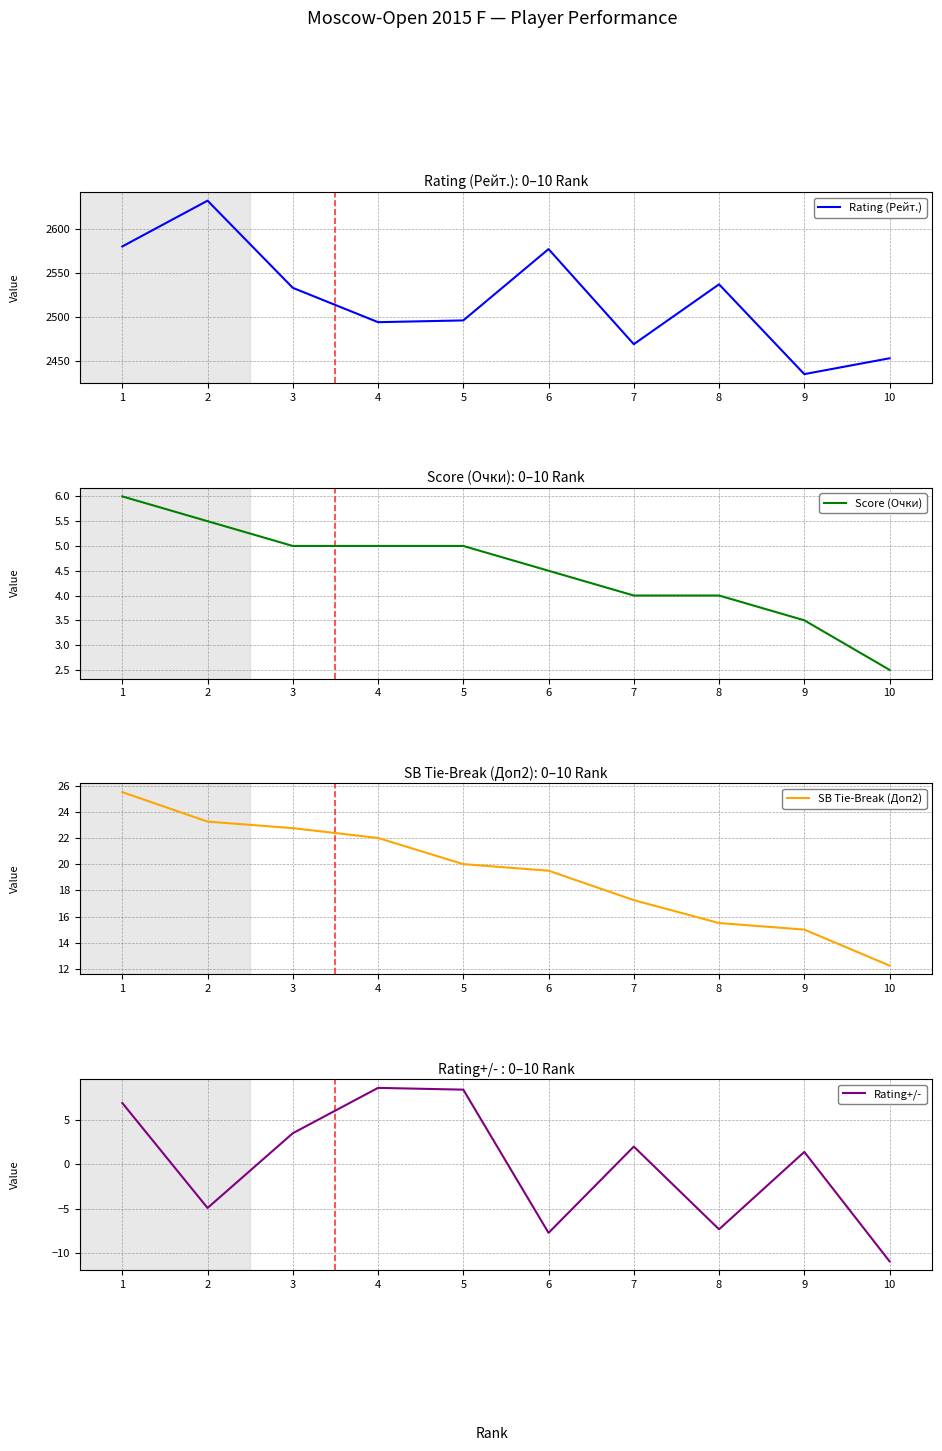

At which label does Rating+/- first exceed 2?

1